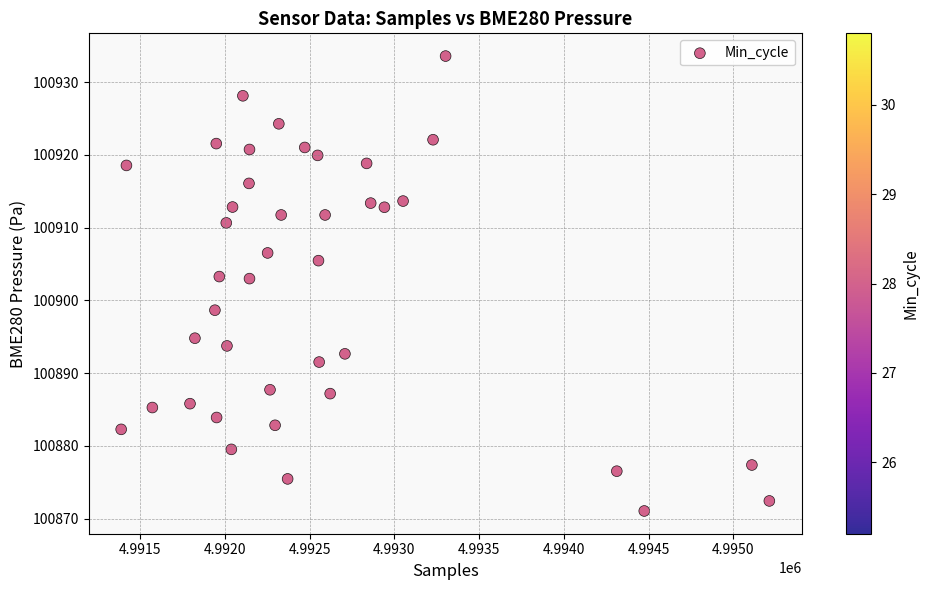

What is the range of X values (max minus min)?

3824.0